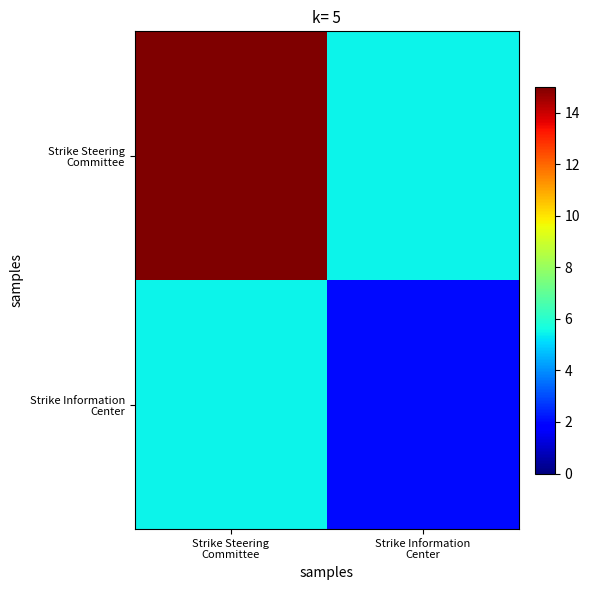

What is the total value across all series at Strike Steering
Committee?

20.5